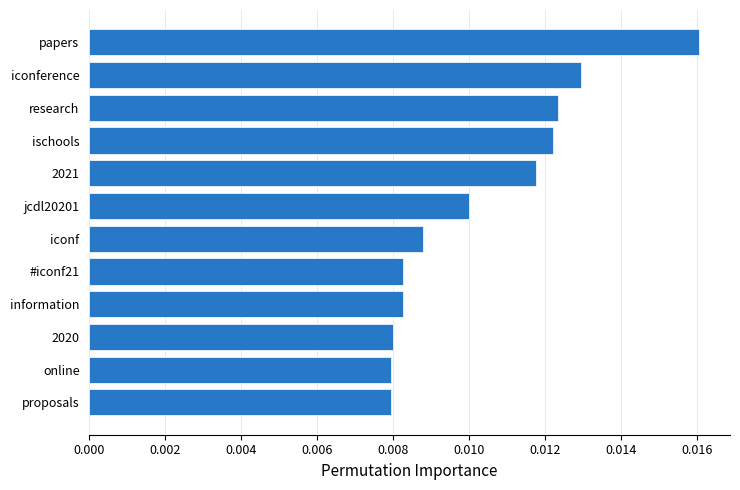

How many bars are there in total?

12